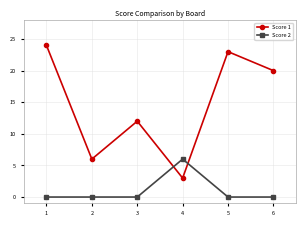

Which series has the largest range (max minus min)?

Score 1